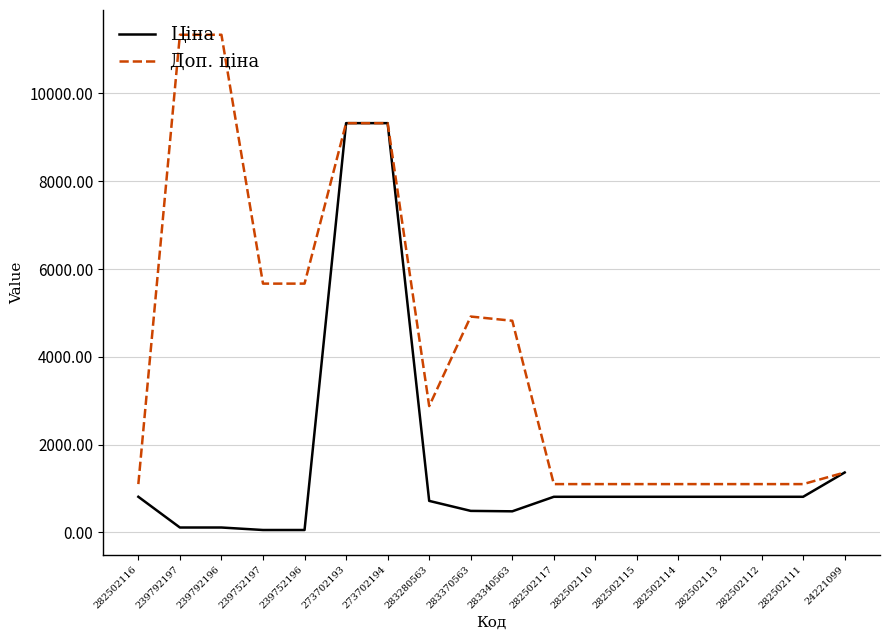

Is it true that Доп. ціна equals 5667.0 at 239752197?

True